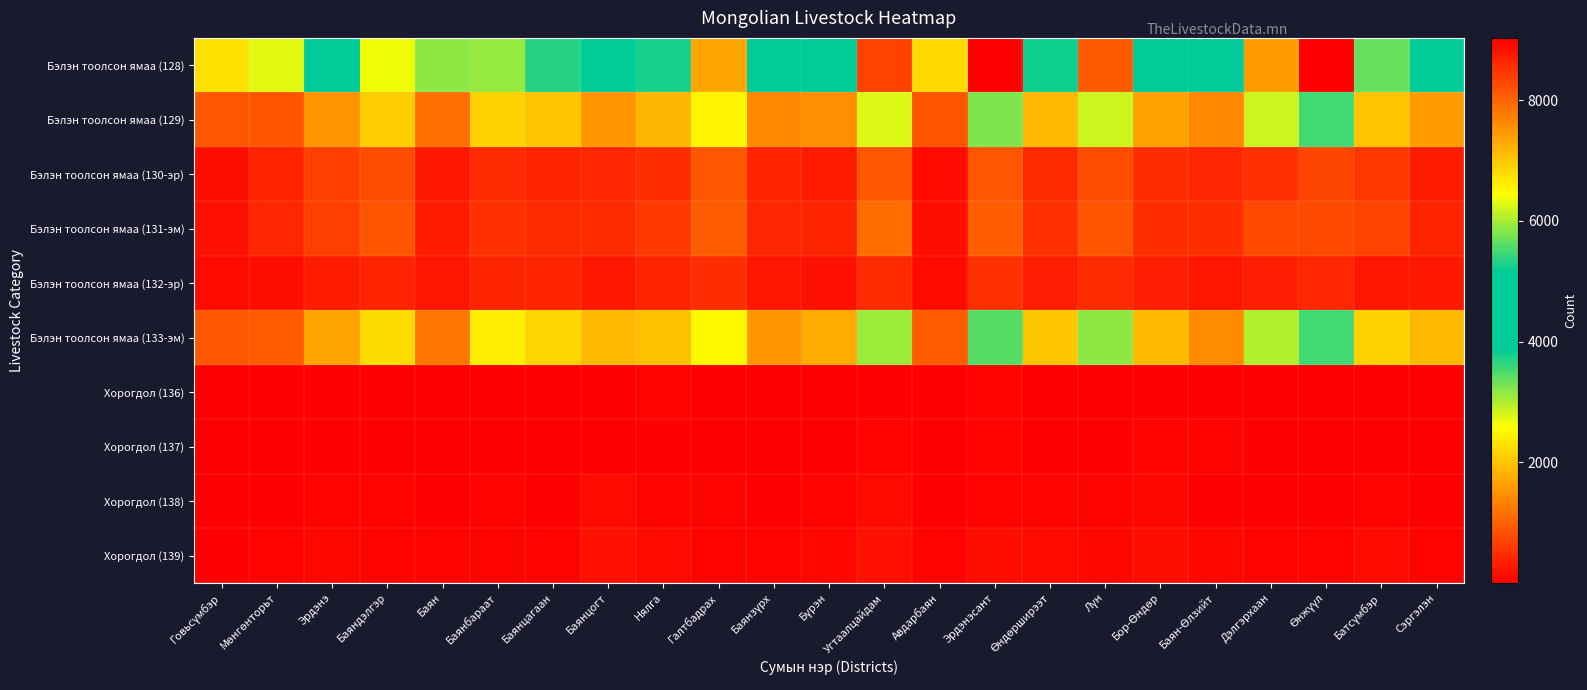

Reading right to left, what are all the values shown in this chart?

Бэлэн тоолсон ямаа (128): Сэргэлэн=4468	Батсүмбэр=5662	Өнжүүл=9008	Дэлгэрхаан=7413	Баян-Өлзийт=3949	Бор-Өндөр=4842	Лүн=8104	Өндөрширээт=5232	Эрдэнэсант=9032	Авдарбаян=2213	Угтаалцайдам=8338	Бүрэн=4078	Баянзүрх=3985	Галтбадрах=7327	Нялга=5268	Баянцогт=4526	Баянцагаан=5344	Баянбараат=5895	Баян=3163	Баяндэлгэр=6373	Эрдэнэ=4788	Мөнгөнторьт=2726	Говьсүмбэр=2269
Бэлэн тоолсон ямаа (129): Сэргэлэн=1608	Батсүмбэр=1987	Өнжүүл=3552	Дэлгэрхаан=2833	Баян-Өлзийт=1401	Бор-Өндөр=1641	Лүн=2825	Өндөрширээт=1886	Эрдэнэсант=3217	Авдарбаян=871	Угтаалцайдам=2780	Бүрэн=1462	Баянзүрх=1410	Галтбадрах=2479	Нялга=1864	Баянцогт=1544	Баянцагаан=2009	Баянбараат=2153	Баян=1148	Баяндэлгэр=2107	Эрдэнэ=1525	Мөнгөнторьт=858	Говьсүмбэр=916
Бэлэн тоолсон ямаа (130-эр): Сэргэлэн=319	Батсүмбэр=595	Өнжүүл=722	Дэлгэрхаан=513	Баян-Өлзийт=425	Бор-Өндөр=487	Лүн=783	Өндөрширээт=447	Эрдэнэсант=897	Авдарбаян=123	Угтаалцайдам=918	Бүрэн=310	Баянзүрх=387	Галтбадрах=907	Нялга=481	Баянцогт=416	Баянцагаан=367	Баянбараат=454	Баян=276	Баяндэлгэр=798	Эрдэнэ=649	Мөнгөнторьт=386	Говьсүмбэр=164
Бэлэн тоолсон ямаа (131-эм): Сэргэлэн=373	Батсүмбэр=703	Өнжүүл=760	Дэлгэрхаан=751	Баян-Өлзийт=473	Бор-Өндөр=474	Лүн=875	Өндөрширээт=520	Эрдэнэсант=975	Авдарбаян=160	Угтаалцайдам=1117	Бүрэн=371	Баянзүрх=422	Галтбадрах=953	Нялга=588	Баянцогт=438	Баянцагаан=446	Баянбараат=501	Баян=312	Баяндэлгэр=878	Эрдэнэ=653	Мөнгөнторьт=400	Говьсүмбэр=194
Бэлэн тоолсон ямаа (132-эр): Сэргэлэн=276	Батсүмбэр=232	Өнжүүл=425	Дэлгэрхаан=328	Баян-Өлзийт=220	Бор-Өндөр=344	Лүн=458	Өндөрширээт=332	Эрдэнэсант=497	Авдарбаян=131	Угтаалцайдам=447	Бүрэн=197	Баянзүрх=219	Галтбадрах=474	Нялга=389	Баянцогт=254	Баянцагаан=361	Баянбараат=386	Баян=222	Баяндэлгэр=361	Эрдэнэ=294	Мөнгөнторьт=152	Говьсүмбэр=111
Бэлэн тоолсон ямаа (133-эм): Сэргэлэн=1892	Батсүмбэр=2145	Өнжүүл=3549	Дэлгэрхаан=2988	Баян-Өлзийт=1430	Бор-Өндөр=1896	Лүн=3163	Өндөрширээт=2047	Эрдэнэсант=3446	Авдарбаян=928	Угтаалцайдам=3076	Бүрэн=1738	Баянзүрх=1547	Галтбадрах=2514	Нялга=1946	Баянцогт=1874	Баянцагаан=2161	Баянбараат=2401	Баян=1205	Баяндэлгэр=2229	Эрдэнэ=1667	Мөнгөнторьт=930	Говьсүмбэр=884
Хорогдол (136): Сэргэлэн=12	Батсүмбэр=36	Өнжүүл=12	Дэлгэрхаан=3	Баян-Өлзийт=10	Бор-Өндөр=24	Лүн=16	Өндөрширээт=25	Эрдэнэсант=48	Авдарбаян=3	Угтаалцайдам=15	Бүрэн=20	Баянзүрх=17	Галтбадрах=13	Нялга=38	Баянцогт=13	Баянцагаан=9	Баянбараат=18	Баян=7	Баяндэлгэр=18	Эрдэнэ=19	Мөнгөнторьт=24	Говьсүмбэр=6
Хорогдол (137): Сэргэлэн=21	Батсүмбэр=21	Өнжүүл=4	Дэлгэрхаан=2	Баян-Өлзийт=40	Бор-Өндөр=44	Лүн=34	Өндөрширээт=31	Эрдэнэсант=50	Авдарбаян=16	Угтаалцайдам=71	Бүрэн=6	Баянзүрх=9	Галтбадрах=2	Нялга=37	Баянцогт=27	Баянцагаан=16	Баянбараат=3	Баян=19	Баяндэлгэр=4	Эрдэнэ=16	Мөнгөнторьт=4	Говьсүмбэр=7
Хорогдол (138): Сэргэлэн=29	Батсүмбэр=60	Өнжүүл=30	Дэлгэрхаан=33	Баян-Өлзийт=34	Бор-Өндөр=78	Лүн=56	Өндөрширээт=61	Эрдэнэсант=58	Авдарбаян=20	Угтаалцайдам=114	Бүрэн=60	Баянзүрх=17	Галтбадрах=42	Нялга=44	Баянцогт=141	Баянцагаан=15	Баянбараат=47	Баян=21	Баяндэлгэр=48	Эрдэнэ=63	Мөнгөнторьт=24	Говьсүмбэр=22
Хорогдол (139): Сэргэлэн=62	Батсүмбэр=117	Өнжүүл=46	Дэлгэрхаан=38	Баян-Өлзийт=84	Бор-Өндөр=146	Лүн=106	Өндөрширээт=117	Эрдэнэсант=156	Авдарбаян=39	Угтаалцайдам=200	Бүрэн=86	Баянзүрх=43	Галтбадрах=57	Нялга=119	Баянцогт=181	Баянцагаан=40	Баянбараат=68	Баян=47	Баяндэлгэр=70	Эрдэнэ=98	Мөнгөнторьт=52	Говьсүмбэр=35